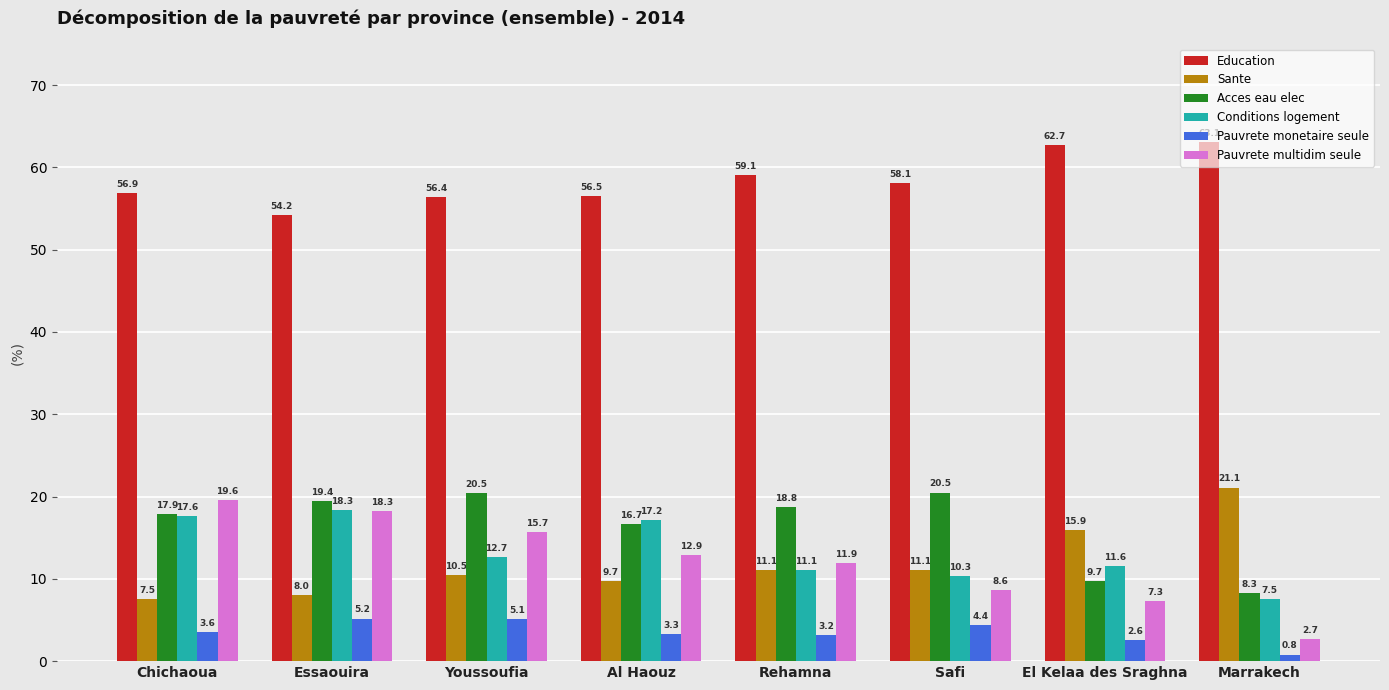

What is the value of the Pauvrete multidim seule bar at the 6th from the left?

8.6